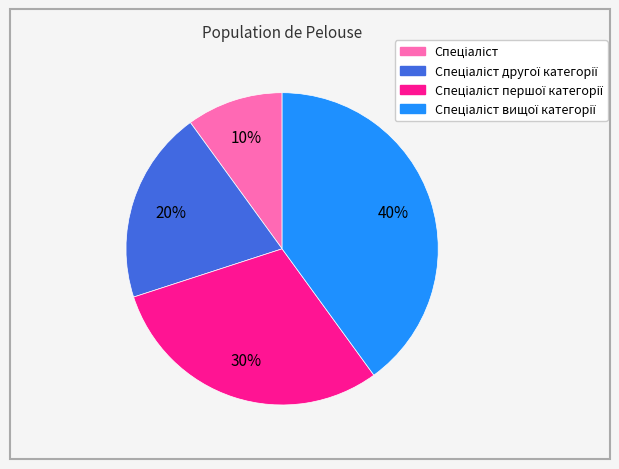

Is there any slice that represents more than half of the pie?

No